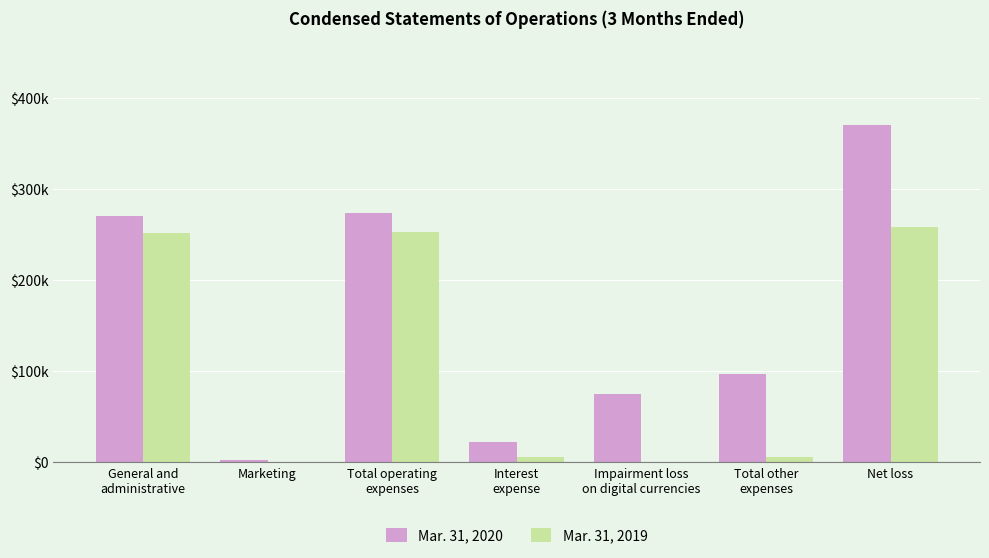

What is the average value of the Mar. 31, 2020 series?

158688